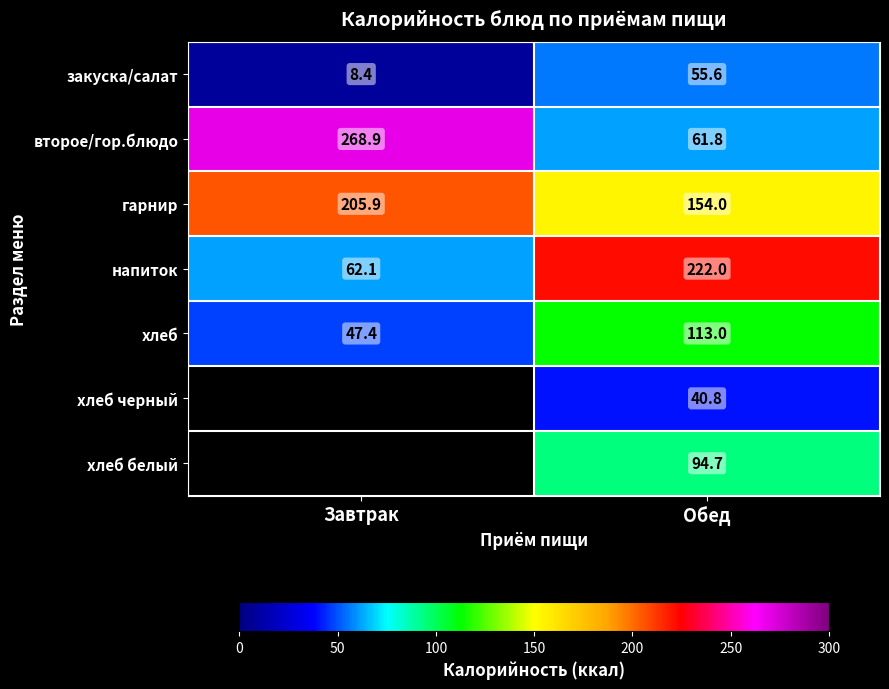

What is the average value of the закуска/салат series?

32.0